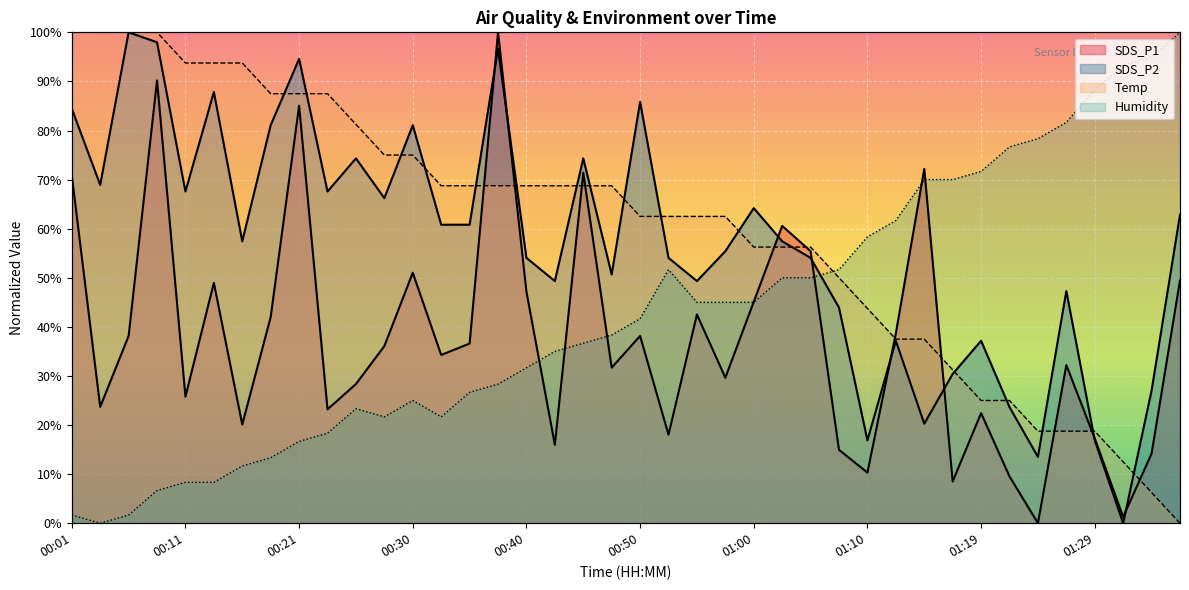

At which label does Humidity first exceed 41?

00:50